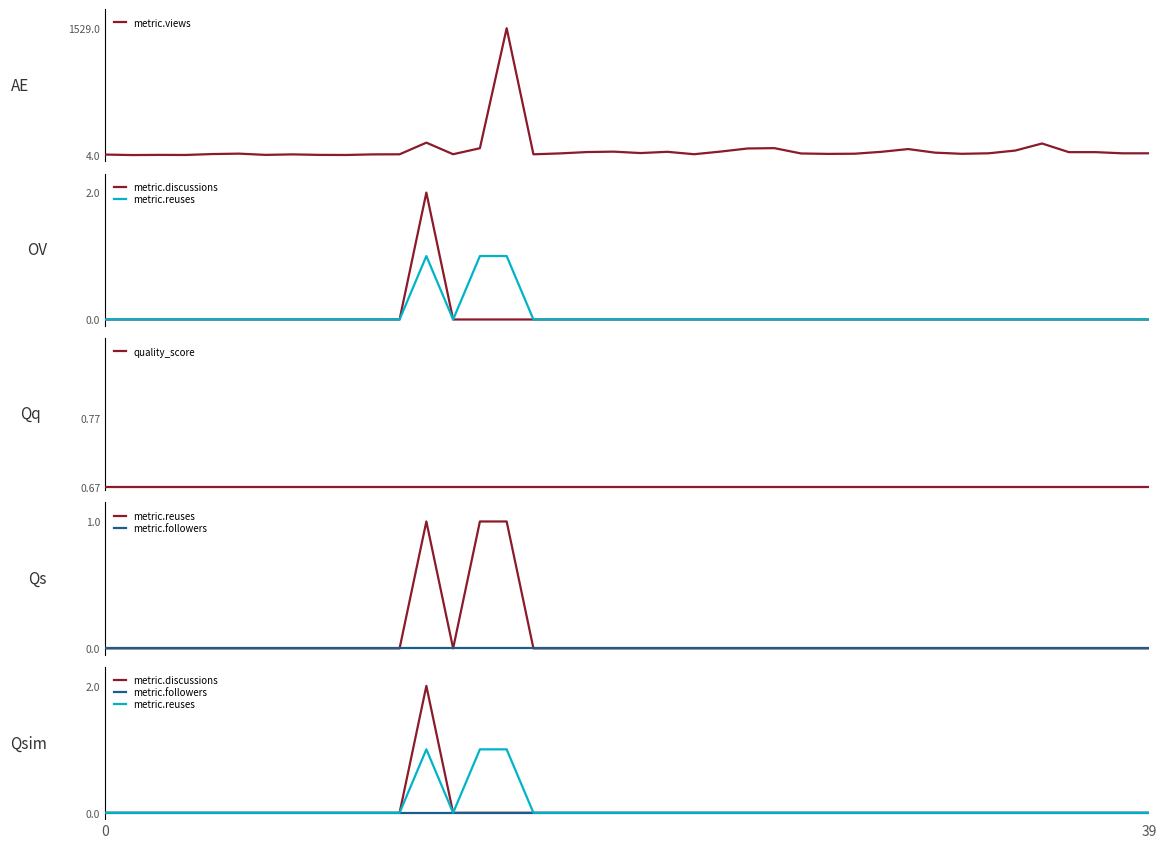

Which has a higher value, 22 or 8?

22